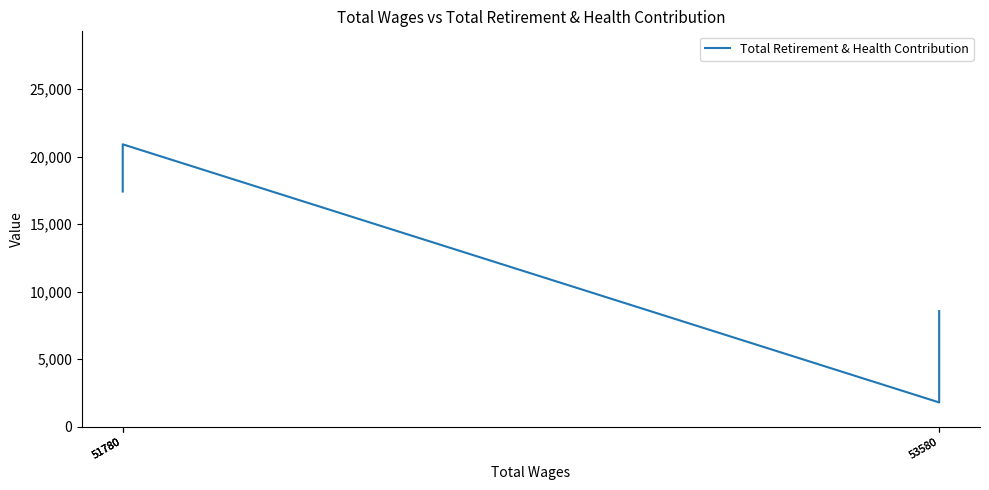

List the labels in order of value, smallest first.

53580, 53580, 51780, 51780, 51780